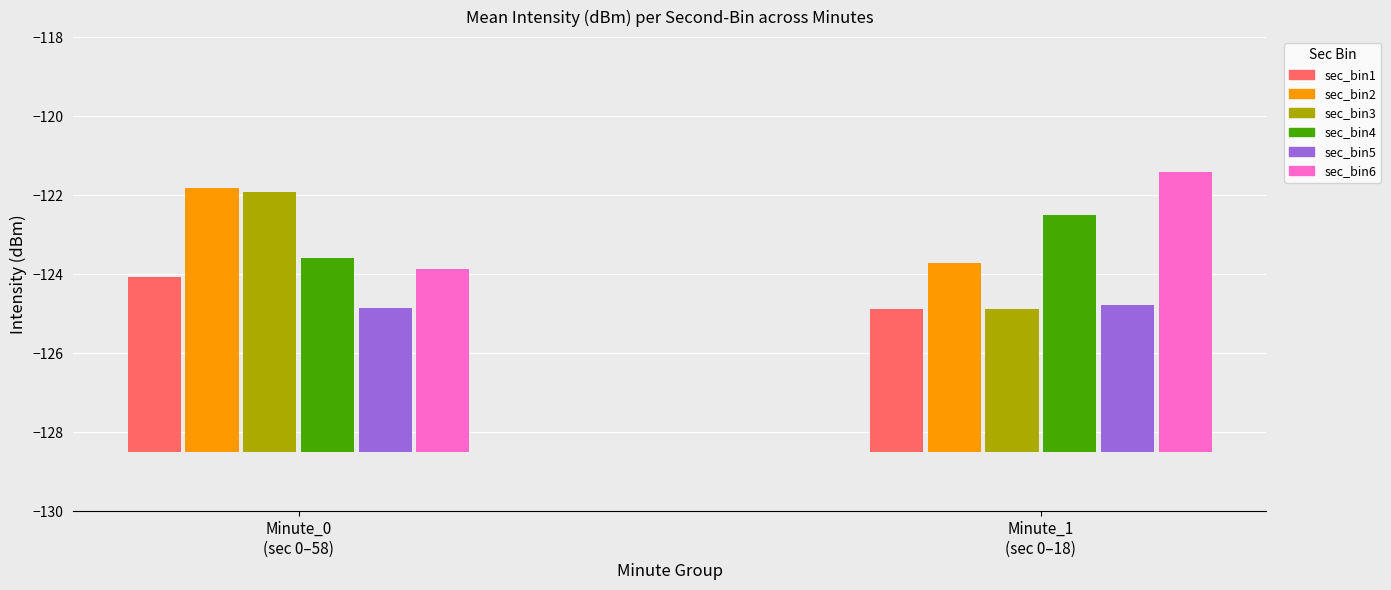

How many bars are there in each group?

6